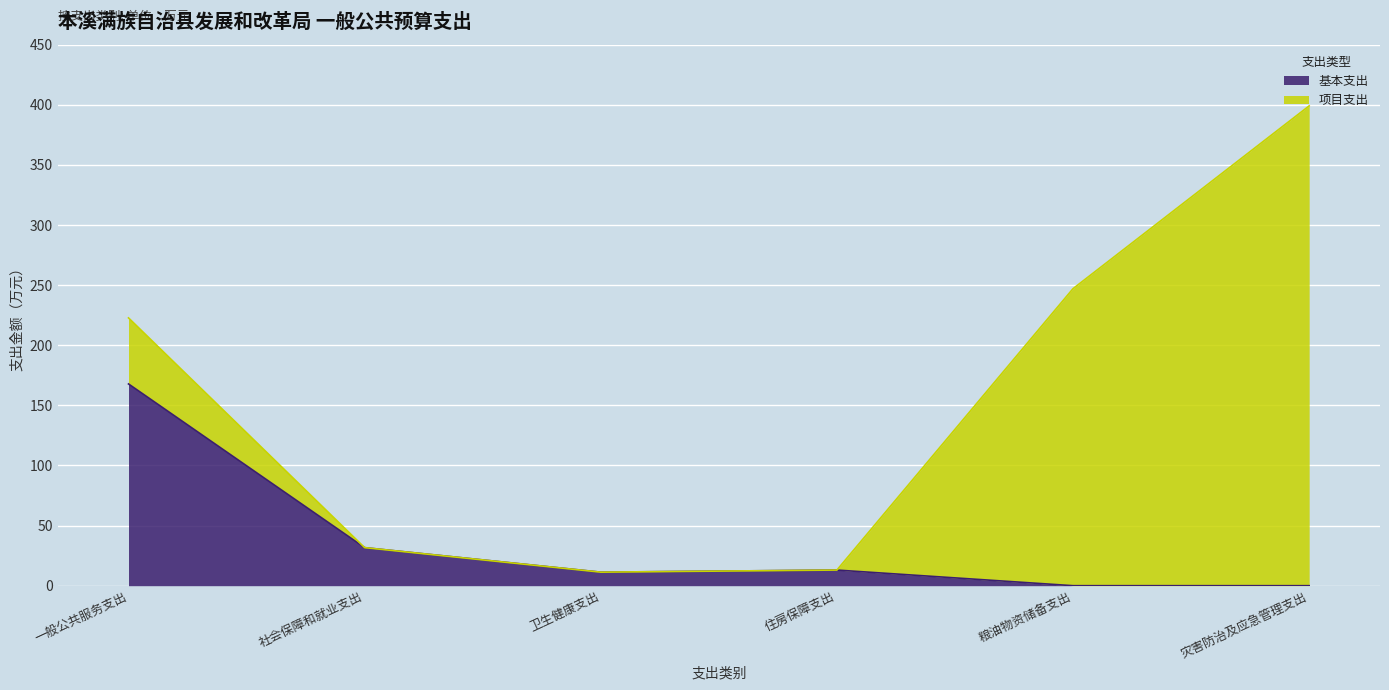

Which label corresponds to the smallest value in the chart?

粮油物资储备支出